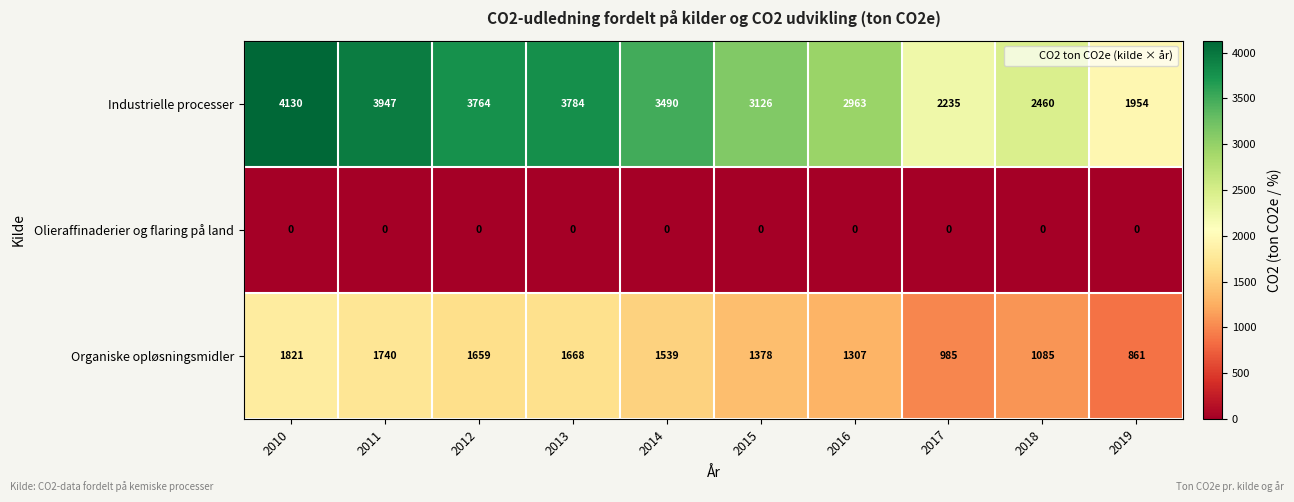

Rank the series by their average value, from highest to lowest.

Industrielle processer, Organiske opløsningsmidler, Olieraffinaderier og flaring på land